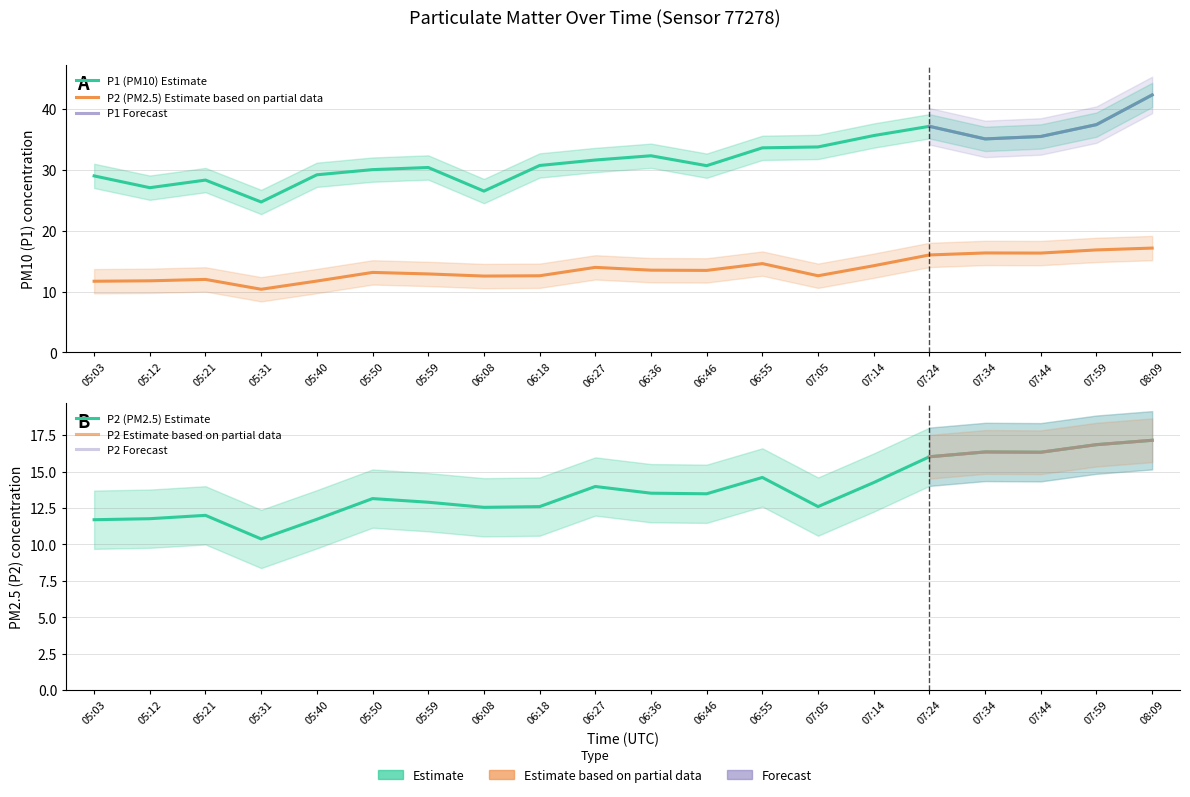

What position from the right is 06:18?

12